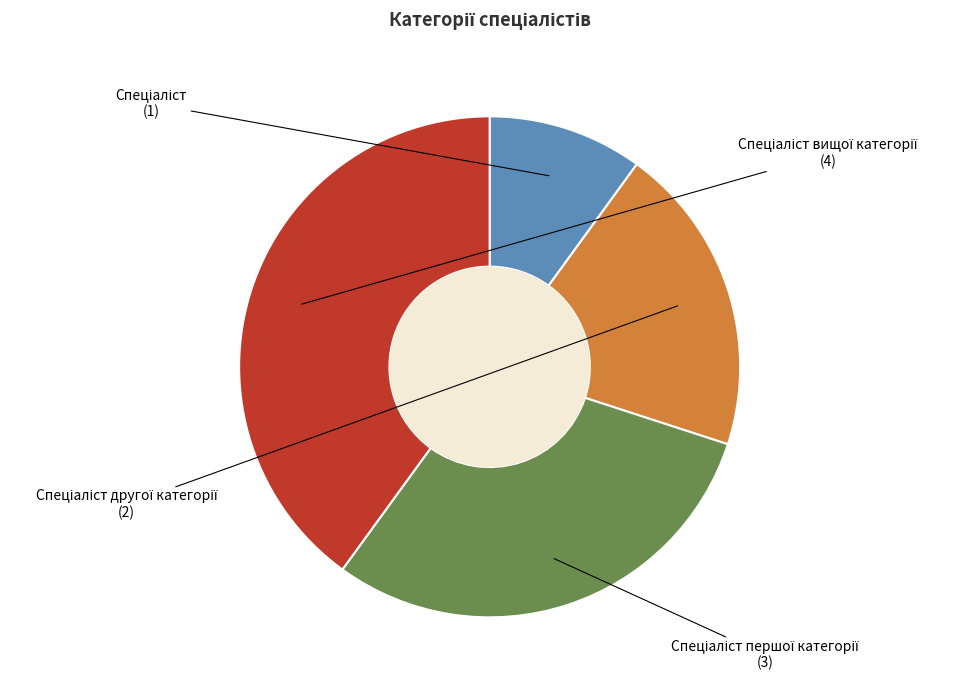

Does any single category account for the majority?

No